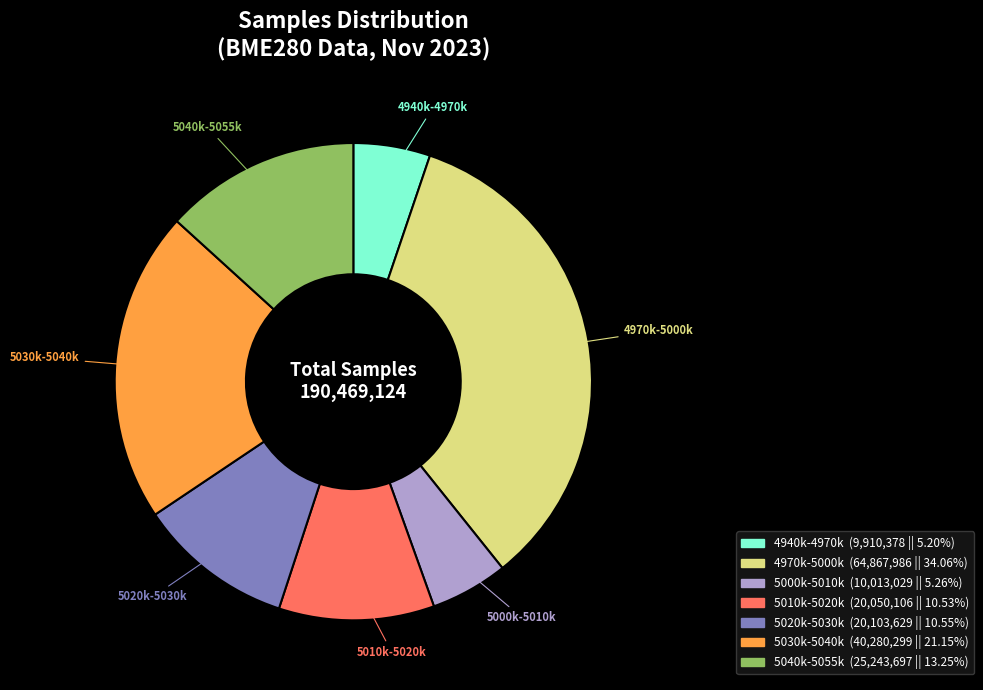

Does any single category account for the majority?

No